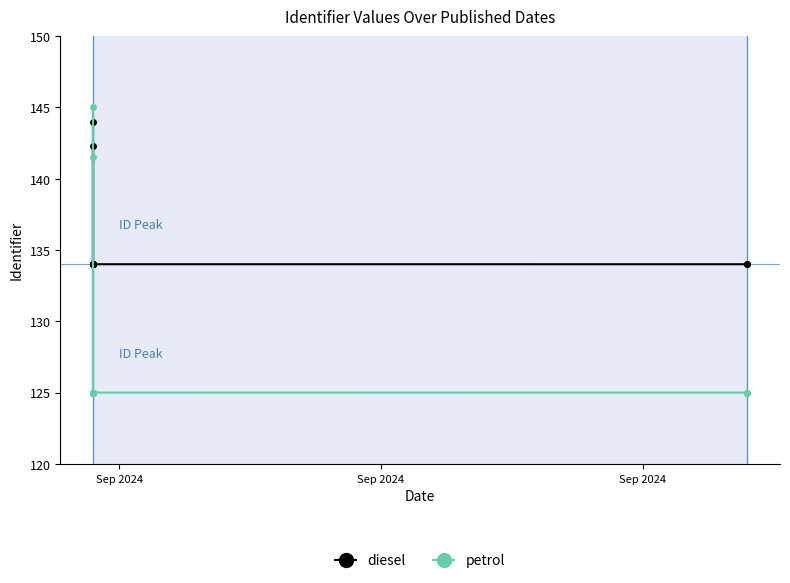

At how many categories does at least one series exceed 130?

17